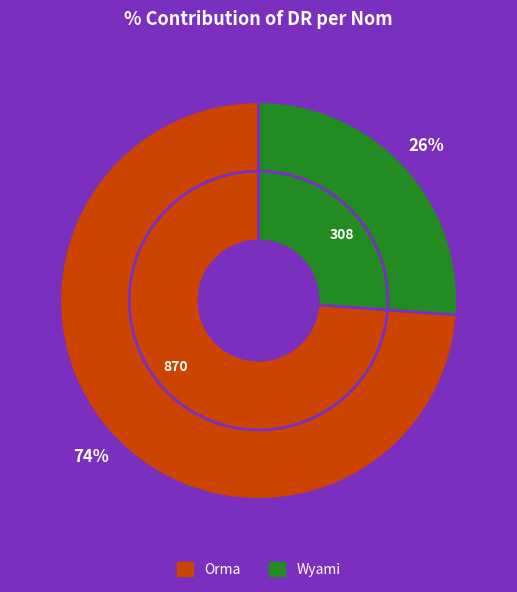

To the nearest percent, what portion does Orma represent?

74%